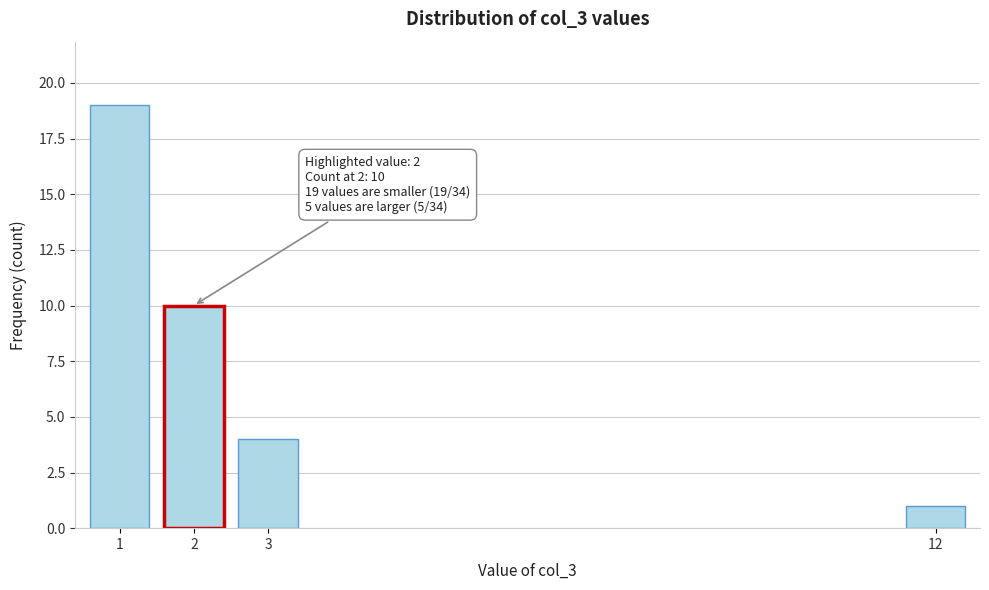

Reading right to left, transcribe all the data shown in this chart.

1	4	10	19